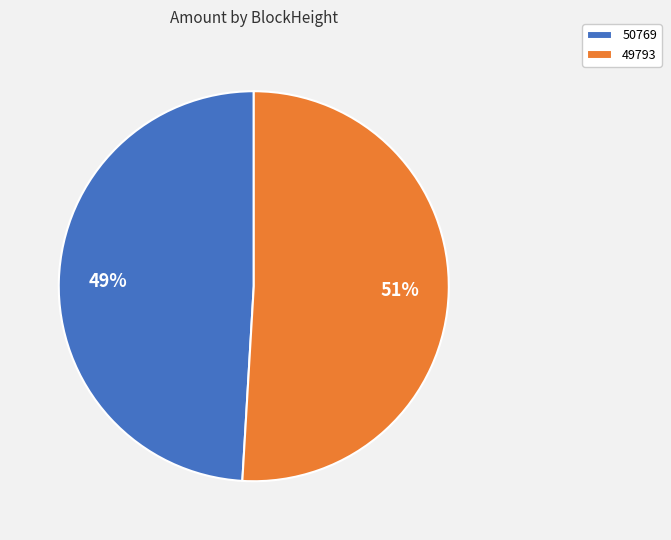

What is the ratio of the value at 49793 to the value at 50769?

1.0